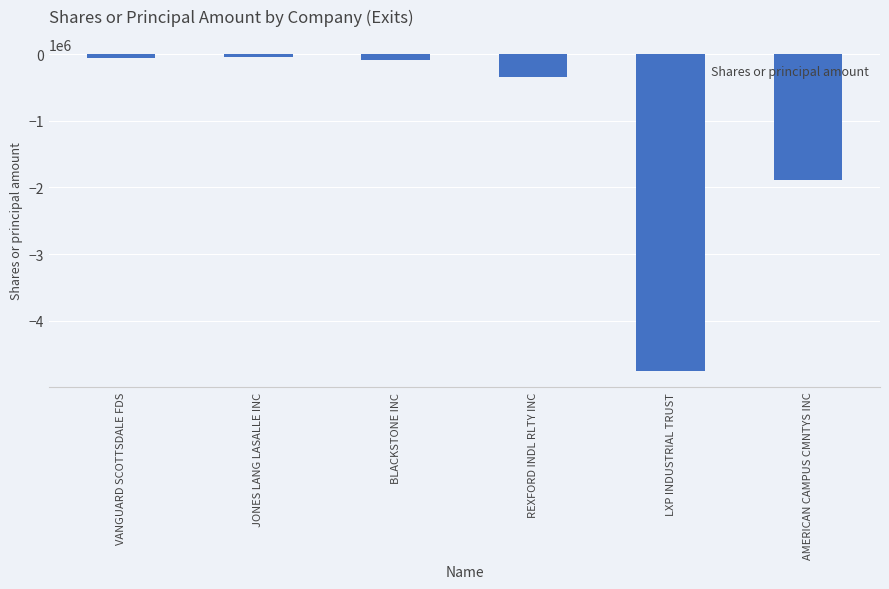

What is the difference between the maximum and minimum values?

4710377